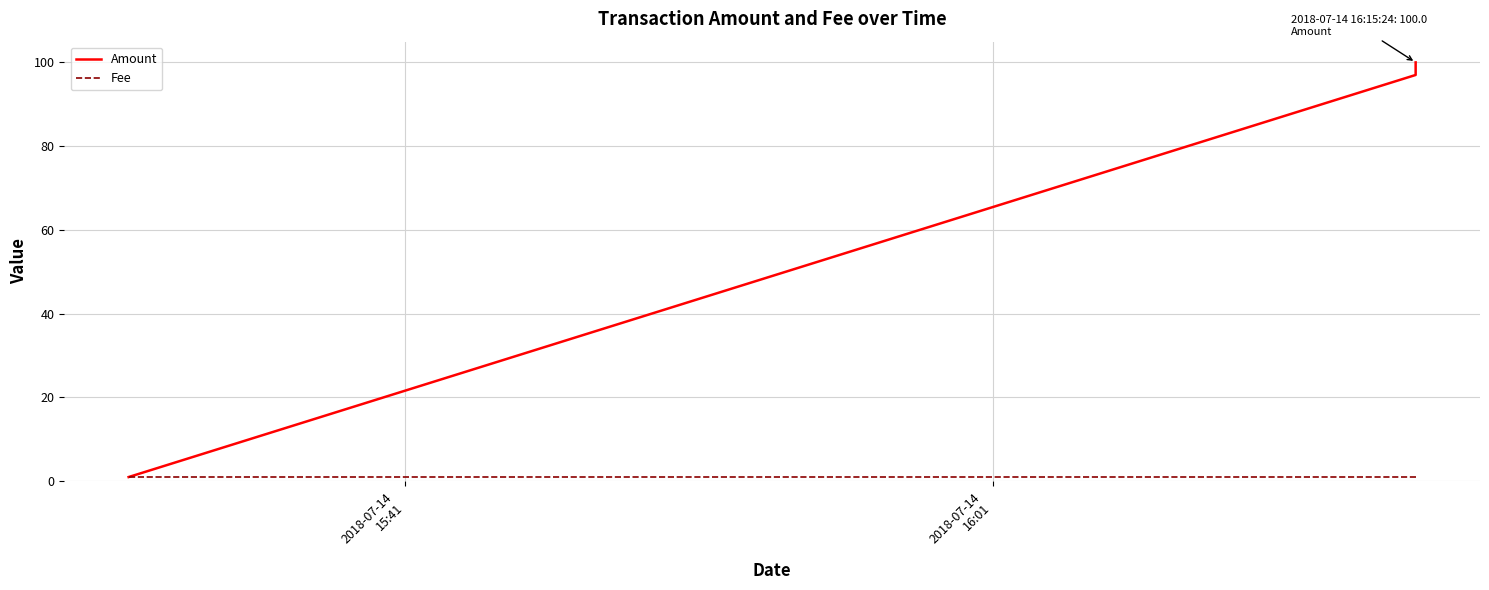

What are all the series names shown in the legend?

Amount, Fee